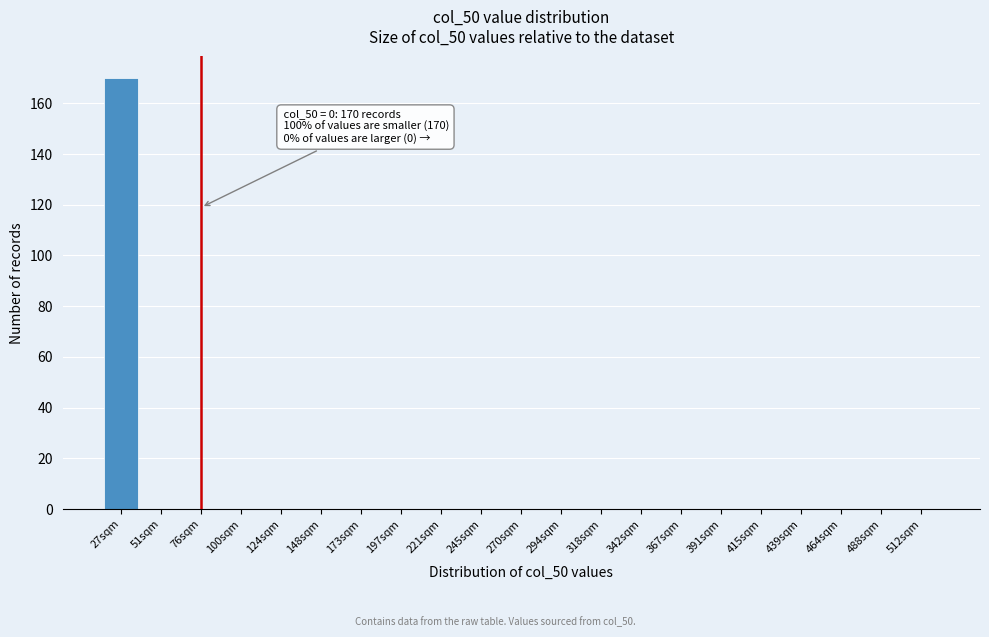

Reading right to left, what are all the values shown in this chart?

512sqm=0	488sqm=0	464sqm=0	439sqm=0	415sqm=0	391sqm=0	367sqm=0	342sqm=0	318sqm=0	294sqm=0	270sqm=0	245sqm=0	221sqm=0	197sqm=0	173sqm=0	148sqm=0	124sqm=0	100sqm=0	76sqm=0	51sqm=0	27sqm=170